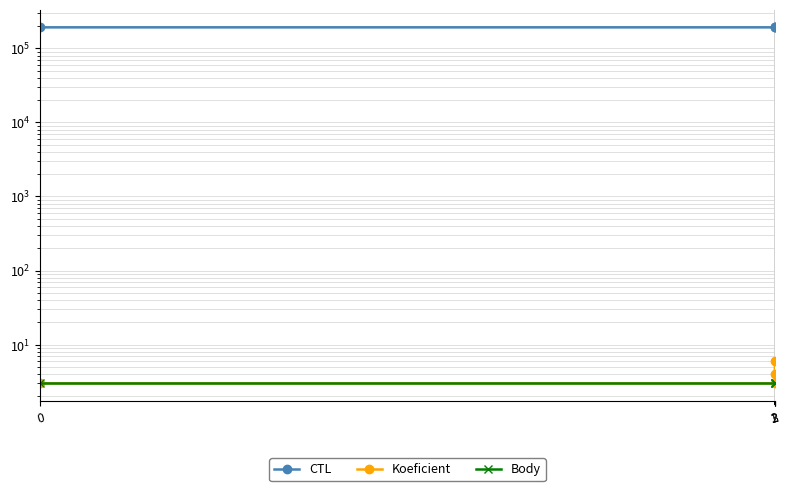

True or false: CTL has a value of 192402 at 0.

True